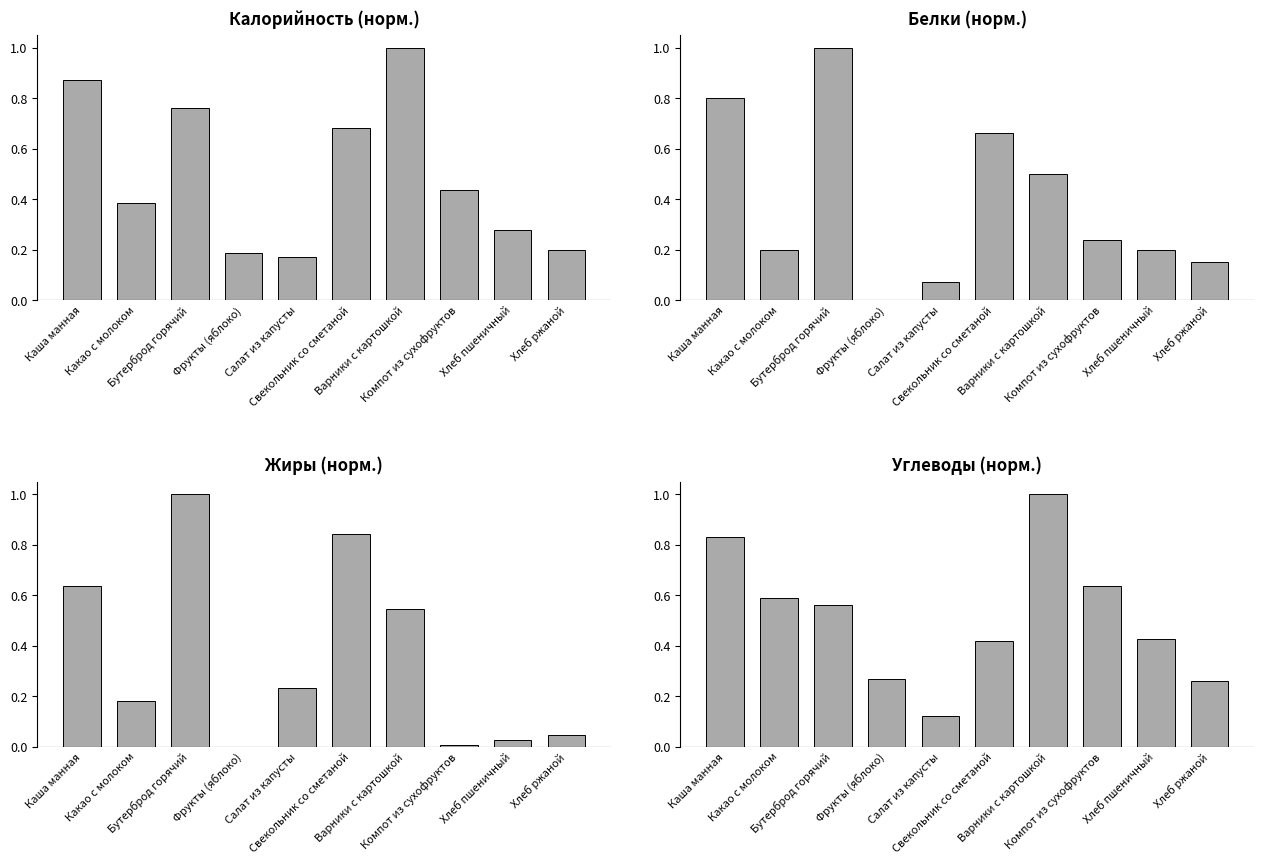

At which category is the sum across all series the highest?

Бутерброд горячий